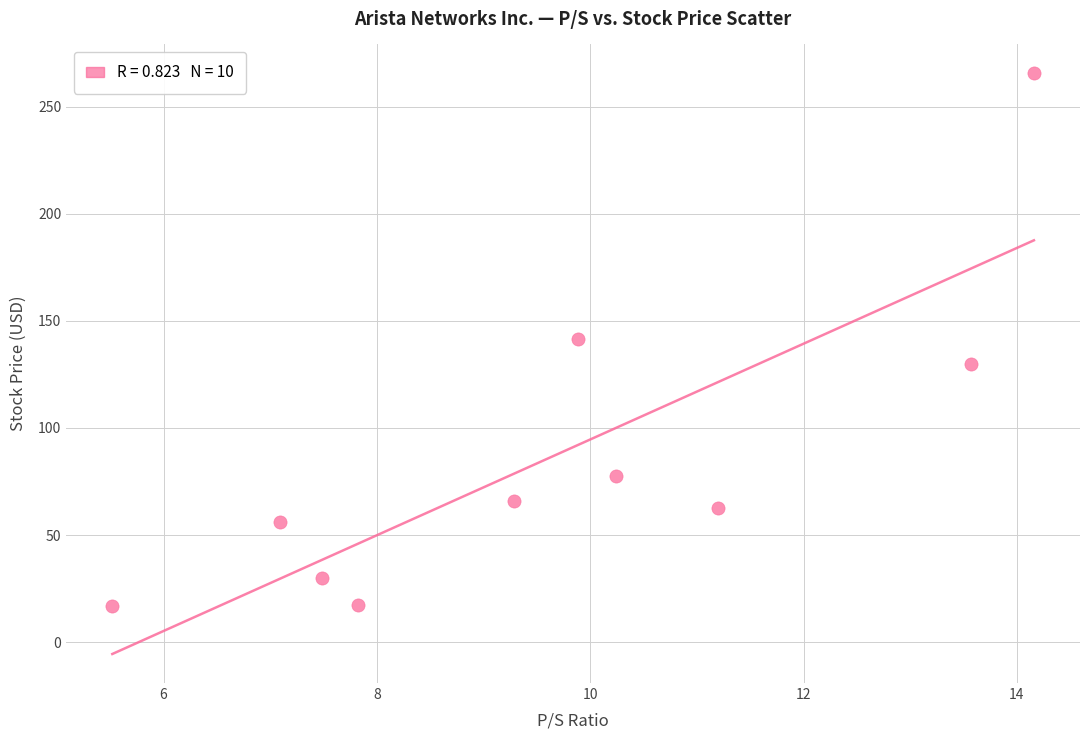

What is the average Y value?

86.3